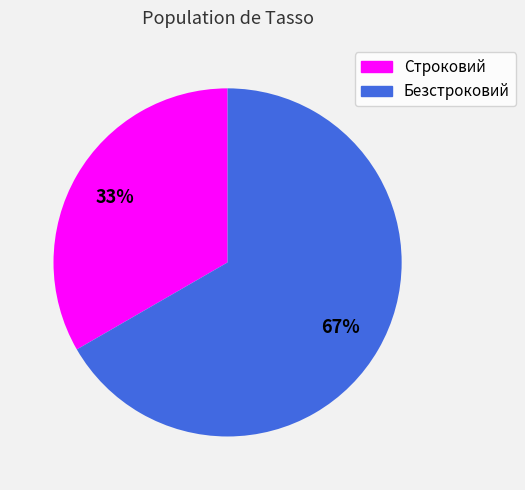

Which category has the biggest portion of the pie?

Безстроковий